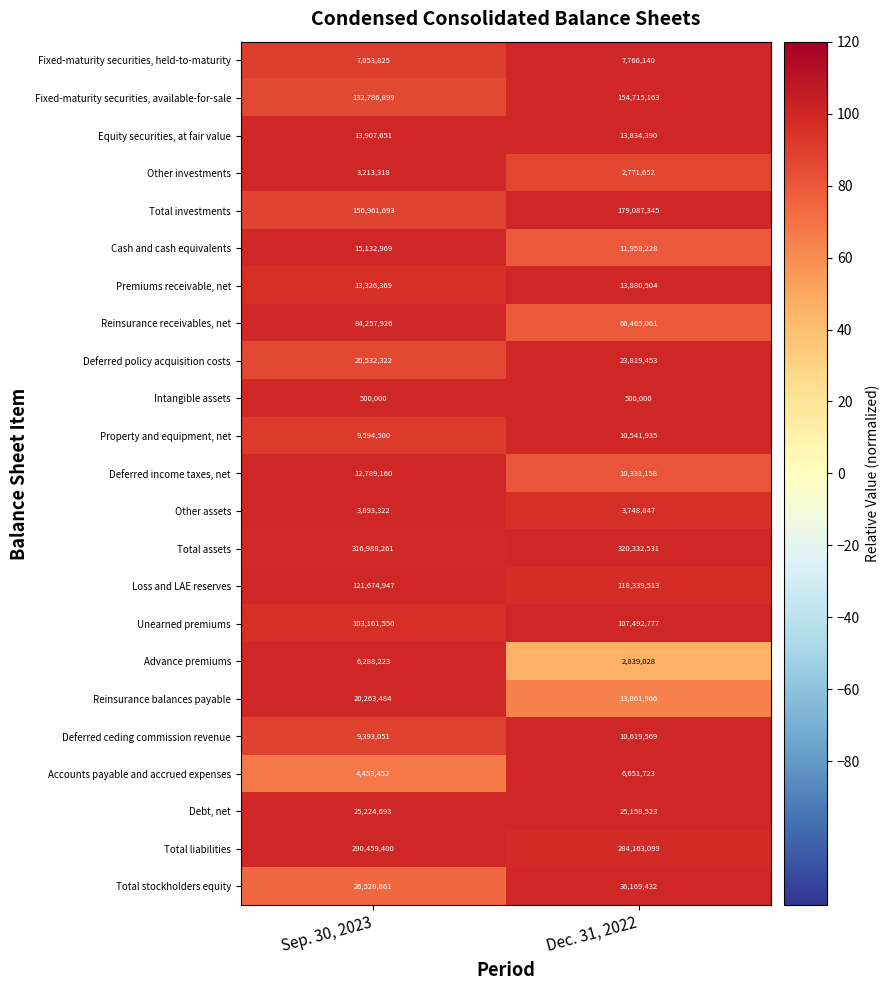

What is the average value of the Deferred ceding commission revenue series?

10006310